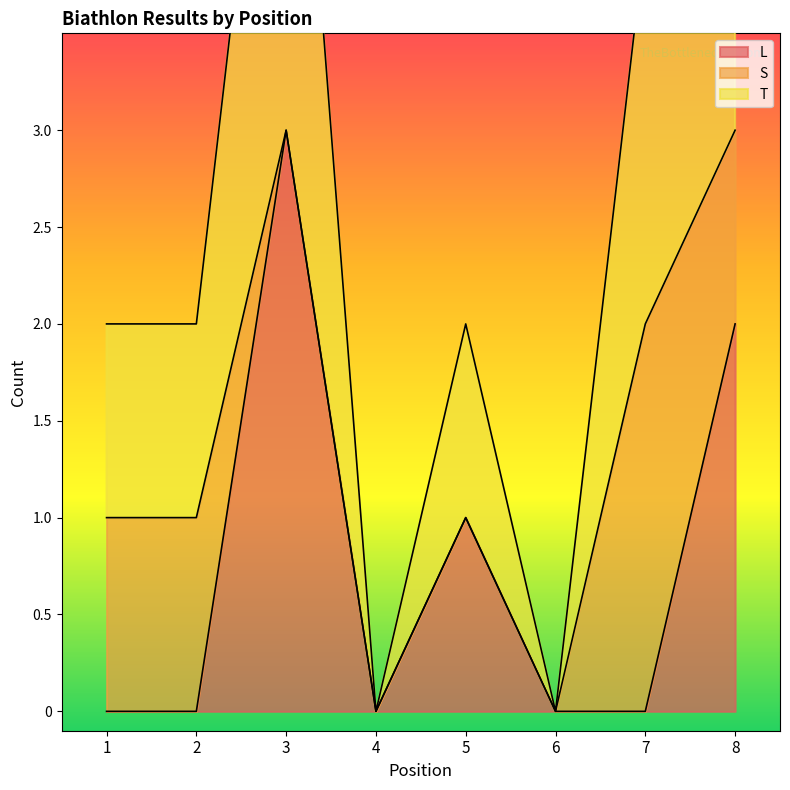

Which series has the widest spread of values?

L